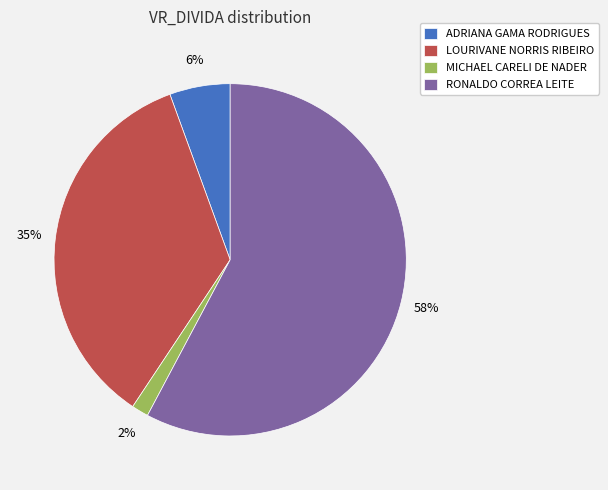

To the nearest percent, what portion does ADRIANA GAMA RODRIGUES represent?

6%